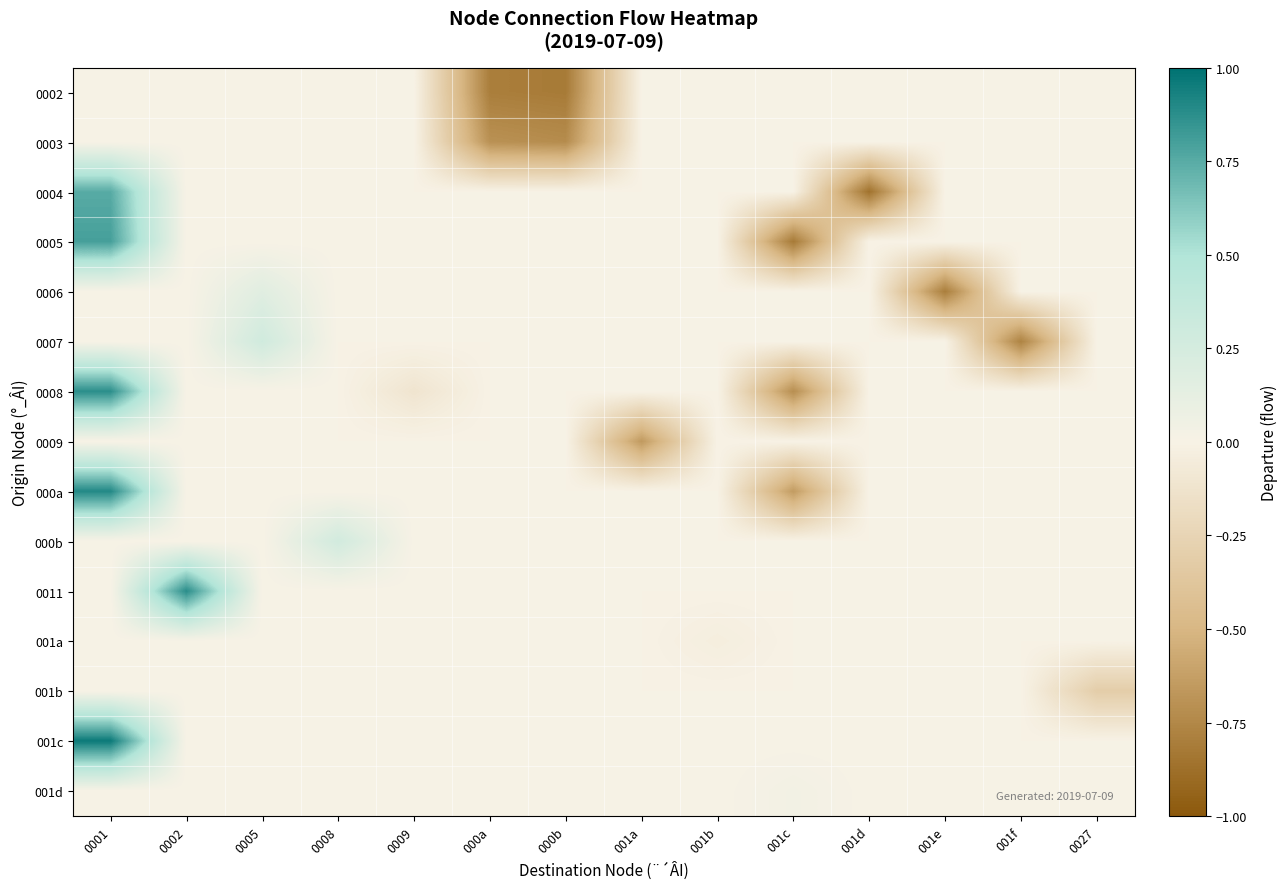

Between 0005 and 001e, which is larger?

0005